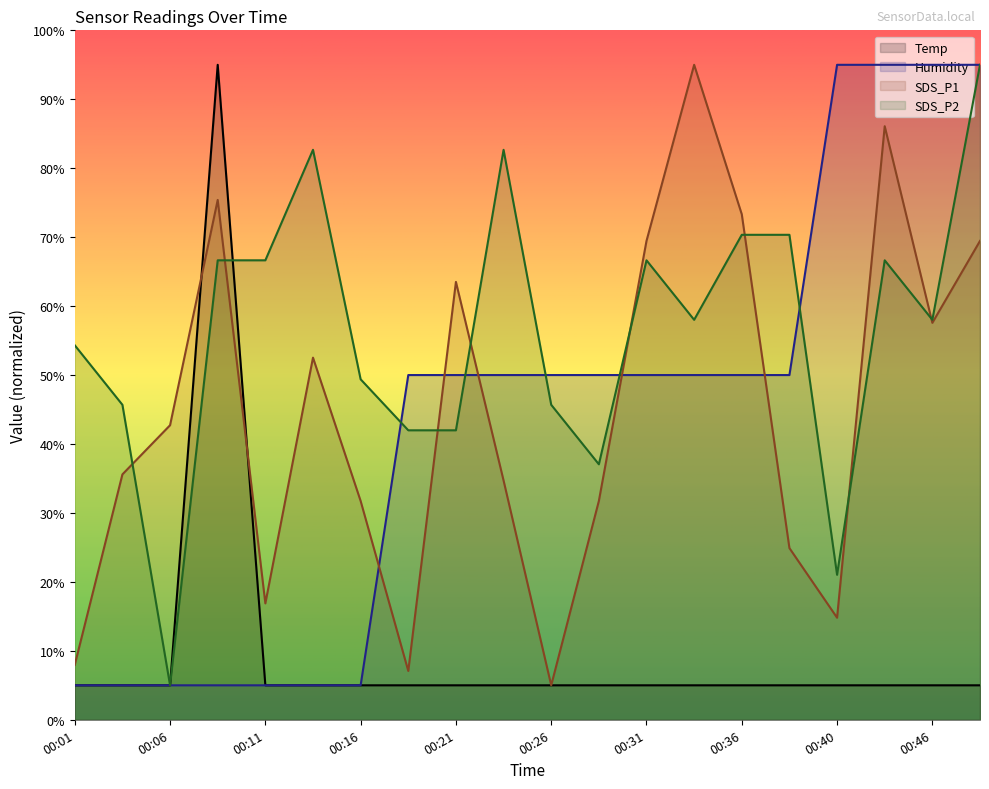

What is the sum of the SDS_P2 values at 00:48 and 00:03?

140.7